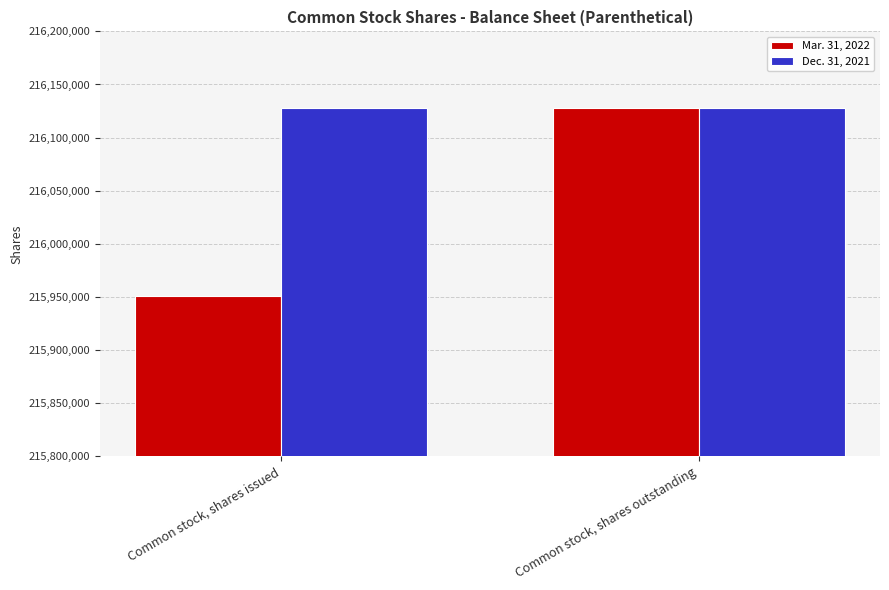

The value of Dec. 31, 2021 at Common stock, shares issued is 216127443. True or false?

True